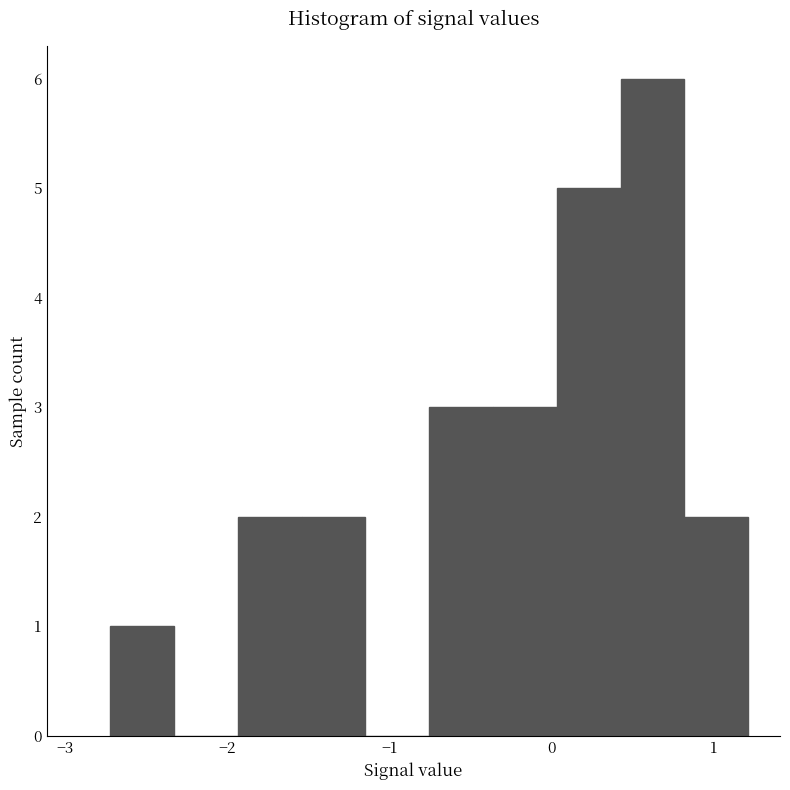

Around what value on the x-axis is the tallest bar? Give the approximate position of its centre, as read against the axis.

0.6